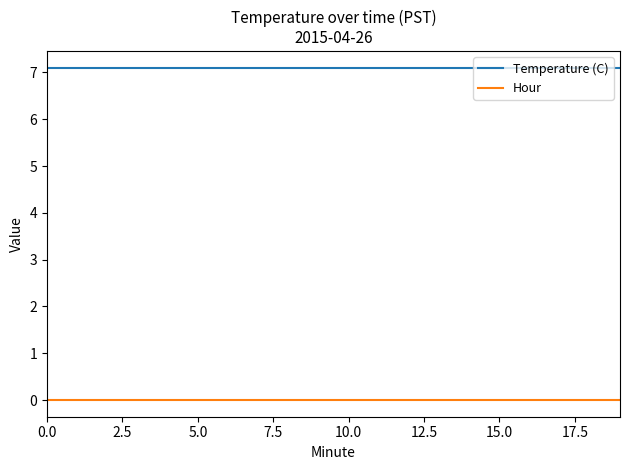

Rank the series by their average value, from highest to lowest.

Temperature (C), Hour